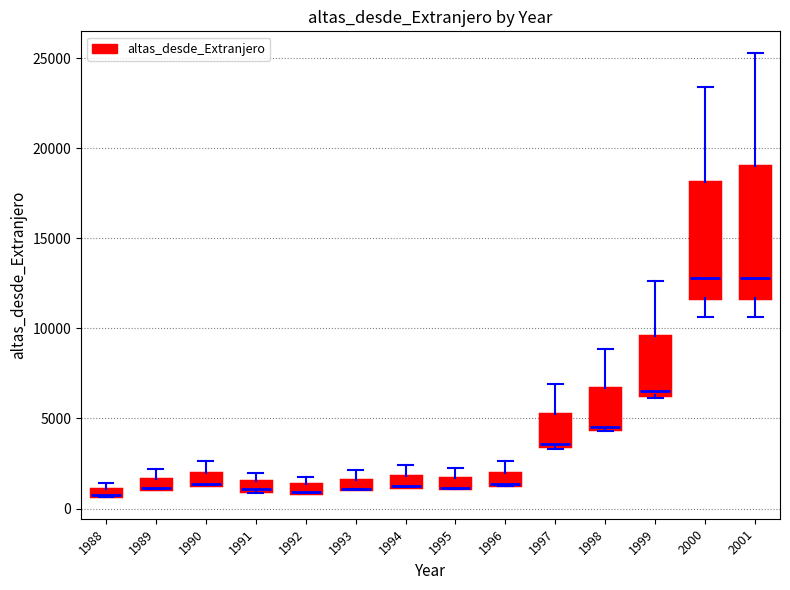

Where is the lower edge of the box at x = 1991 on the y-axis? The values are not printed on the chart, so give them approximately, as read against the axis.

1000